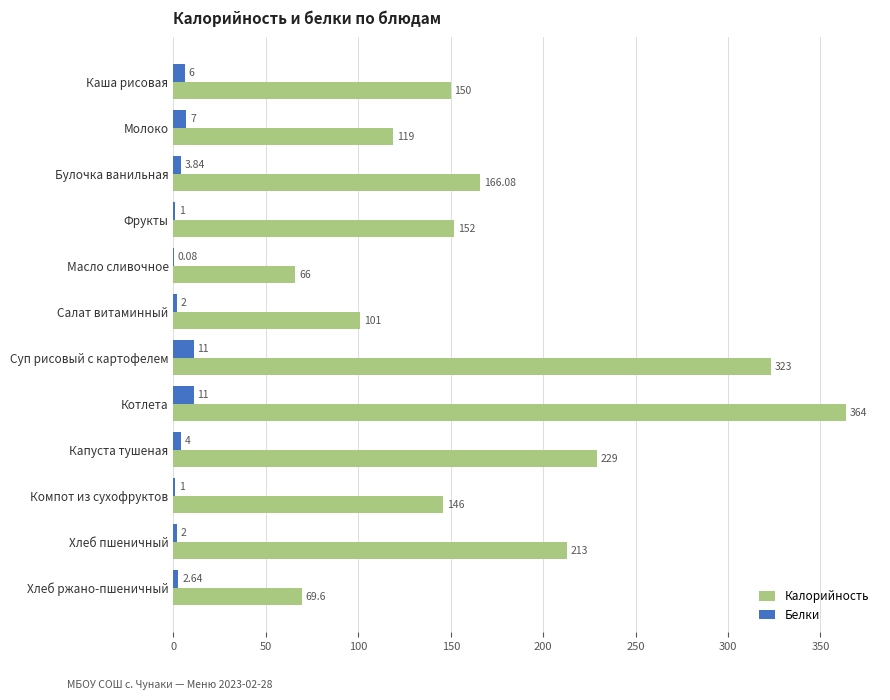

What is the total value across all series at Капуста тушеная?

233.0